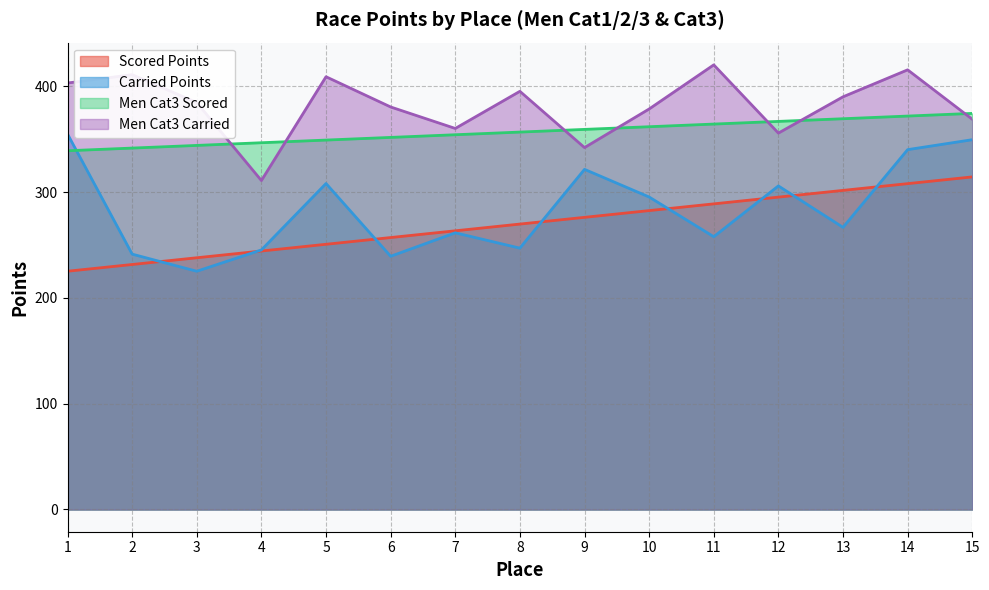

What is the greatest value displayed?

420.3